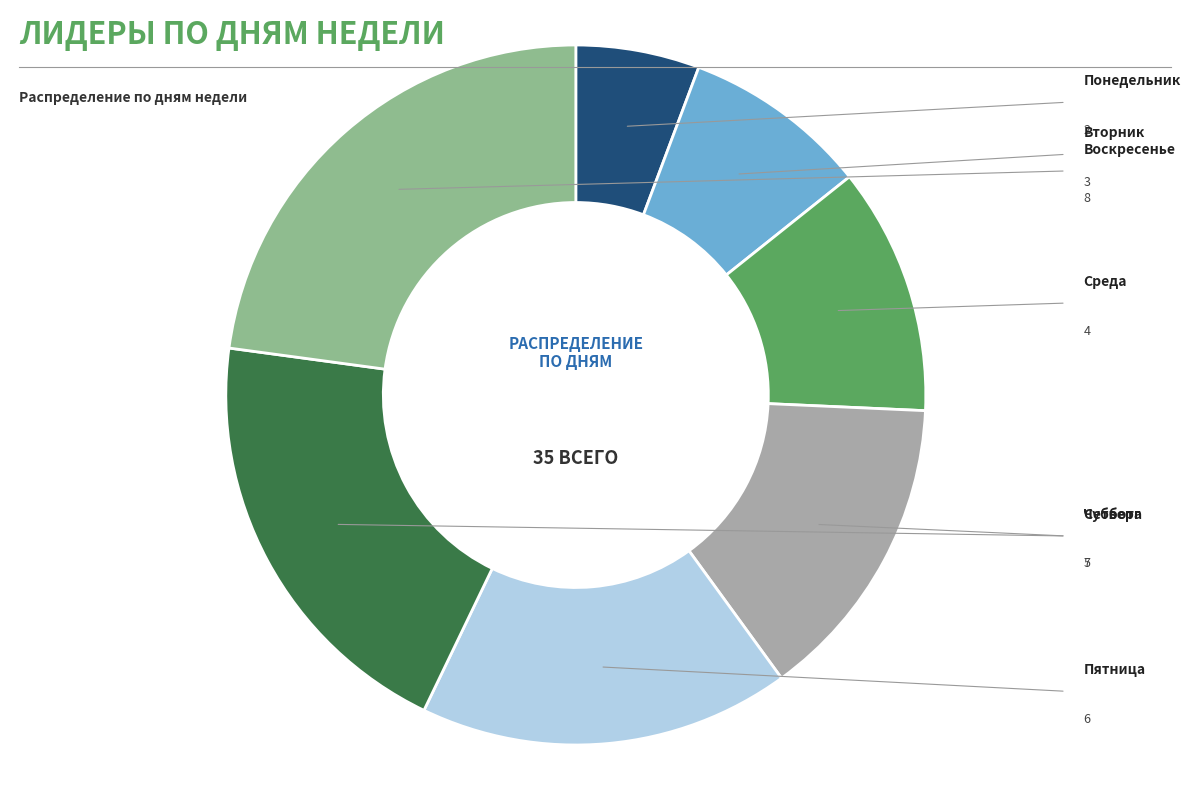

Is there any slice that represents more than half of the pie?

No